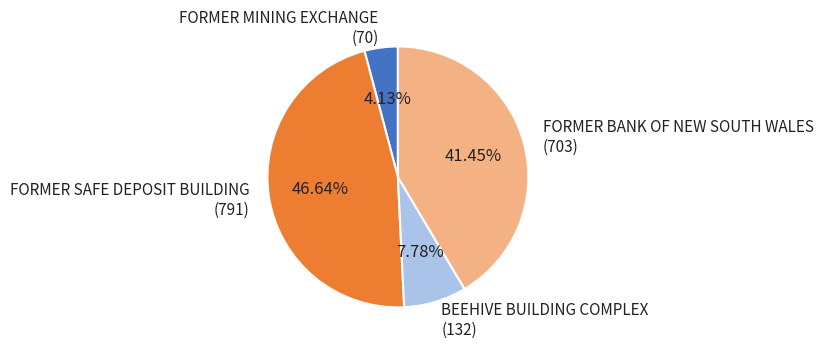

How many segments does this pie chart have?

4